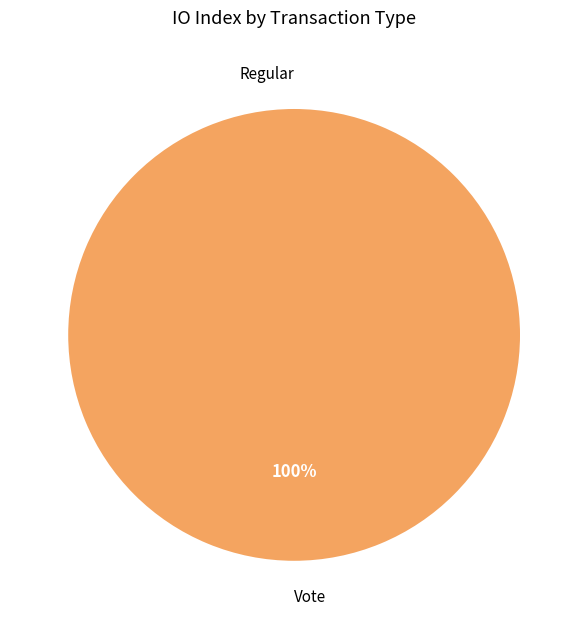

Combined, do Vote and Regular account for over 50%?

Yes